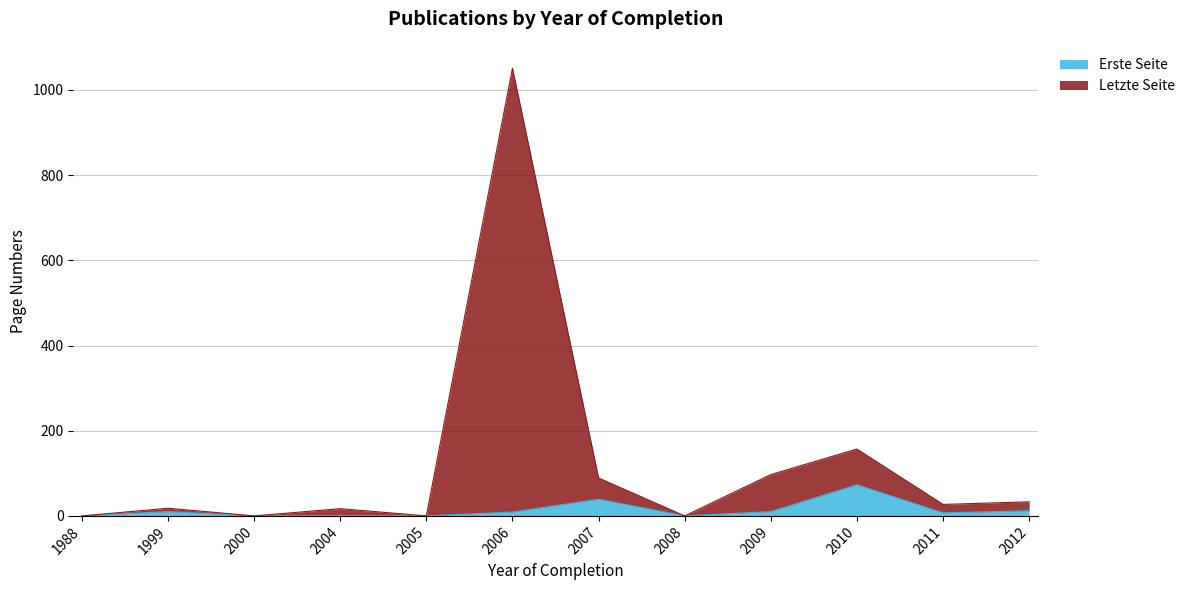

True or false: Letzte Seite and Erste Seite cross at least once.

False